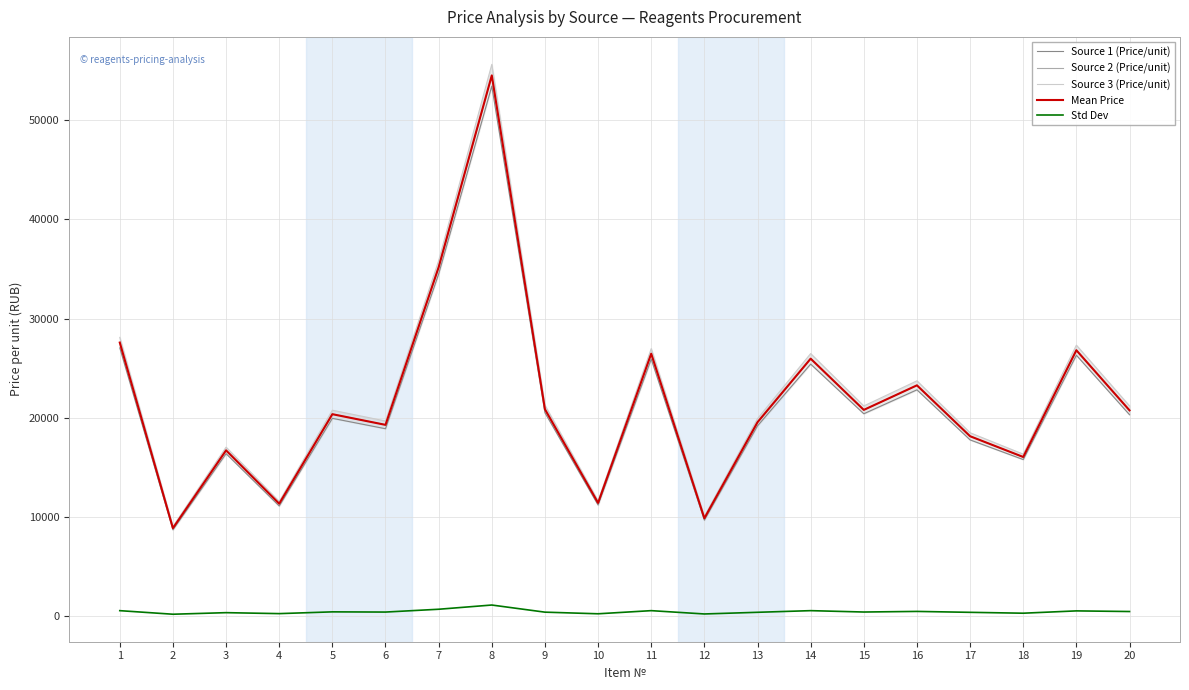

Does the chart have visible grid lines?

Yes